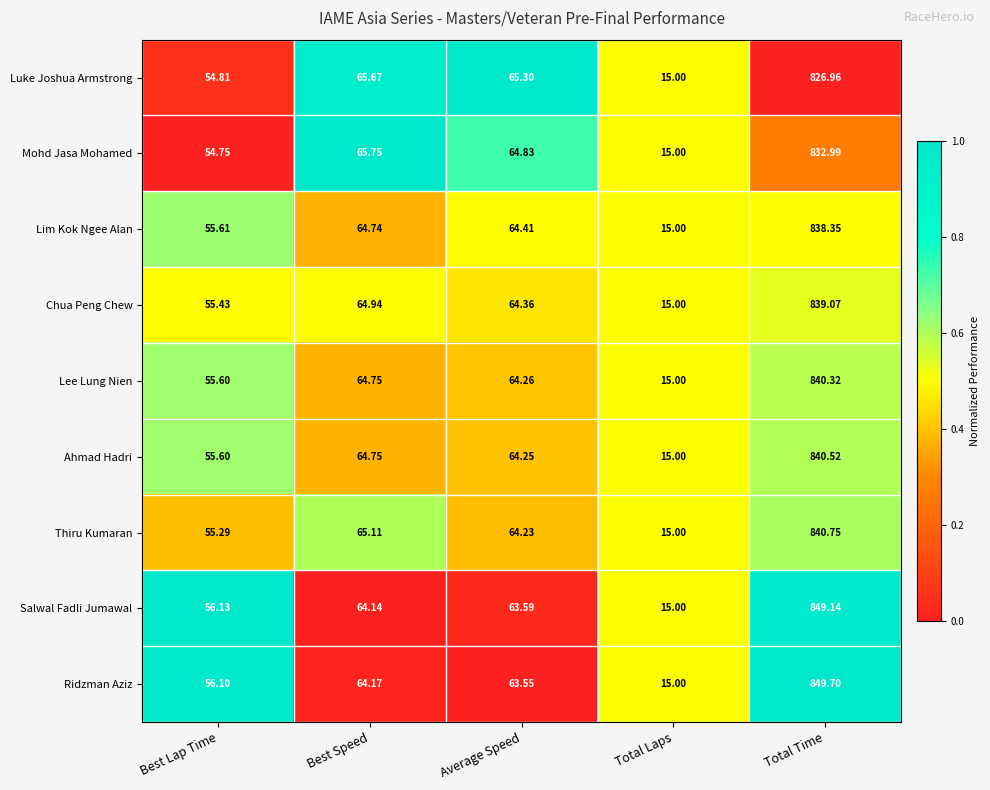

Where is Ahmad Hadri nearest to the value 427?

Best Speed